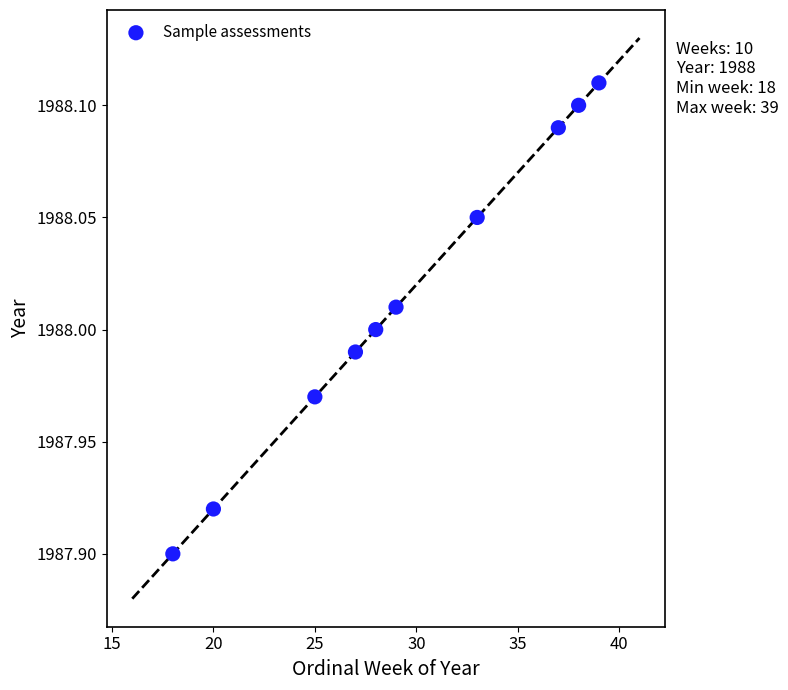

What is the average X value?

29.4